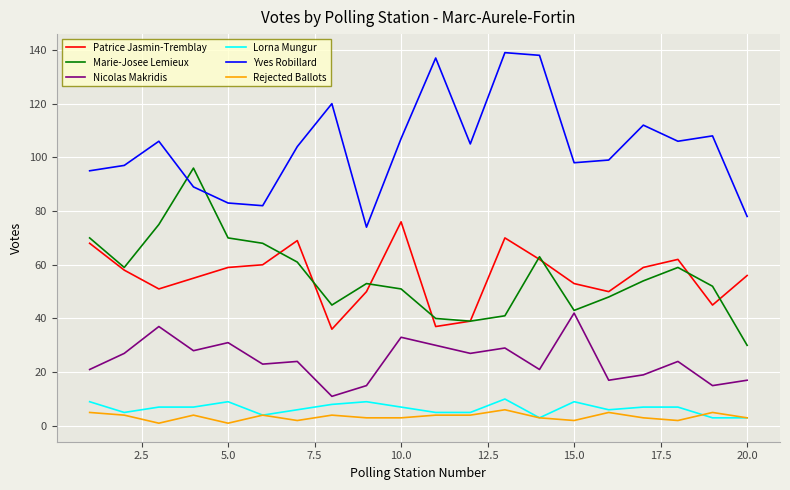

True or false: Yves Robillard and Nicolas Makridis intersect in this chart.

False